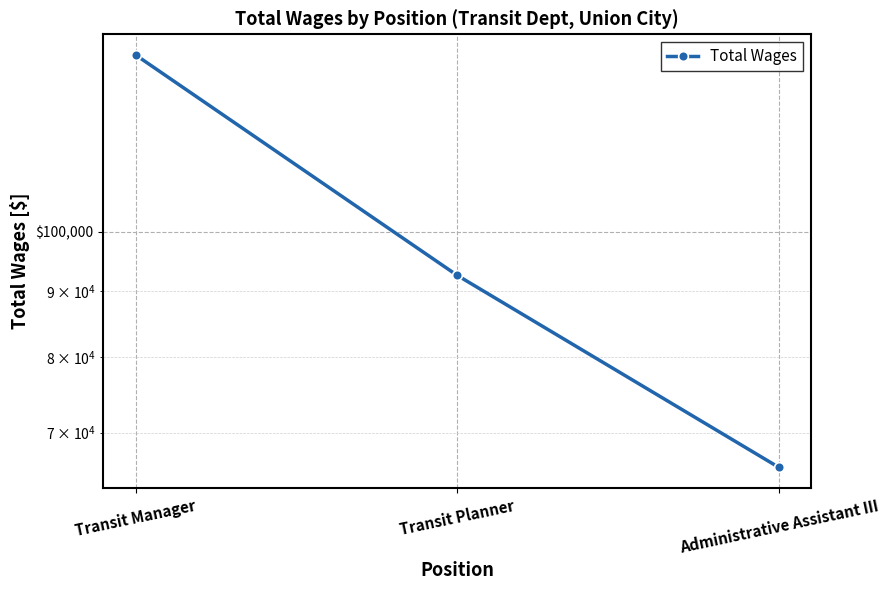

Reading left to right, transcribe all the data shown in this chart.

136968	92581	65819